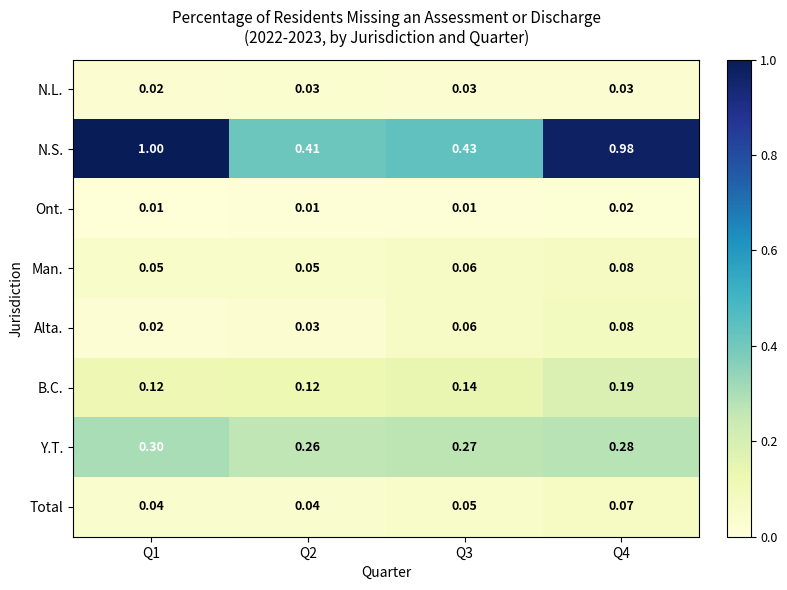

Which series has the largest total across all categories?

N.S.